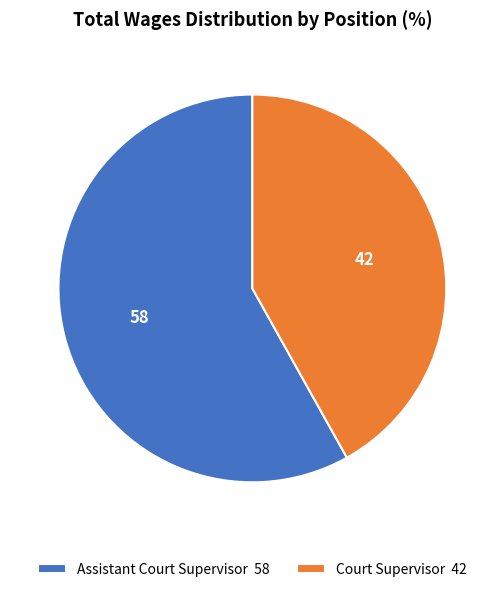

Rank the categories by value from lowest to highest.

Court Supervisor, Assistant Court Supervisor